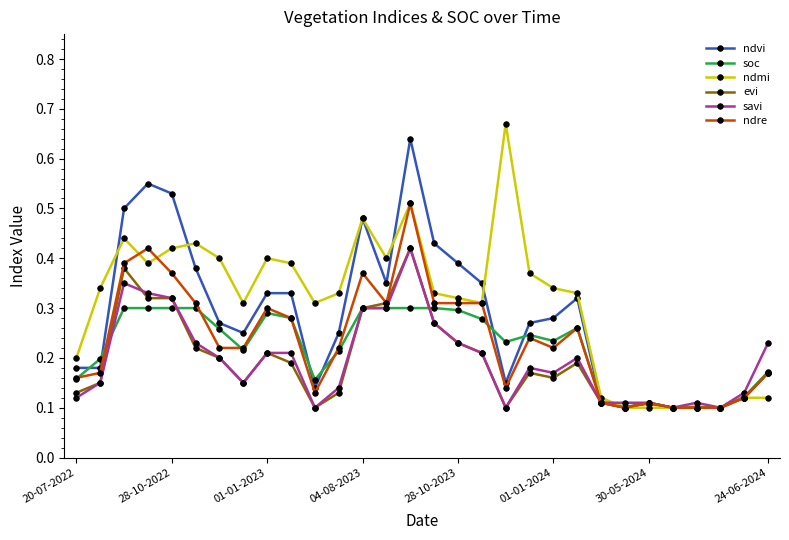

Count the savi values in the range 0 to 1.

30